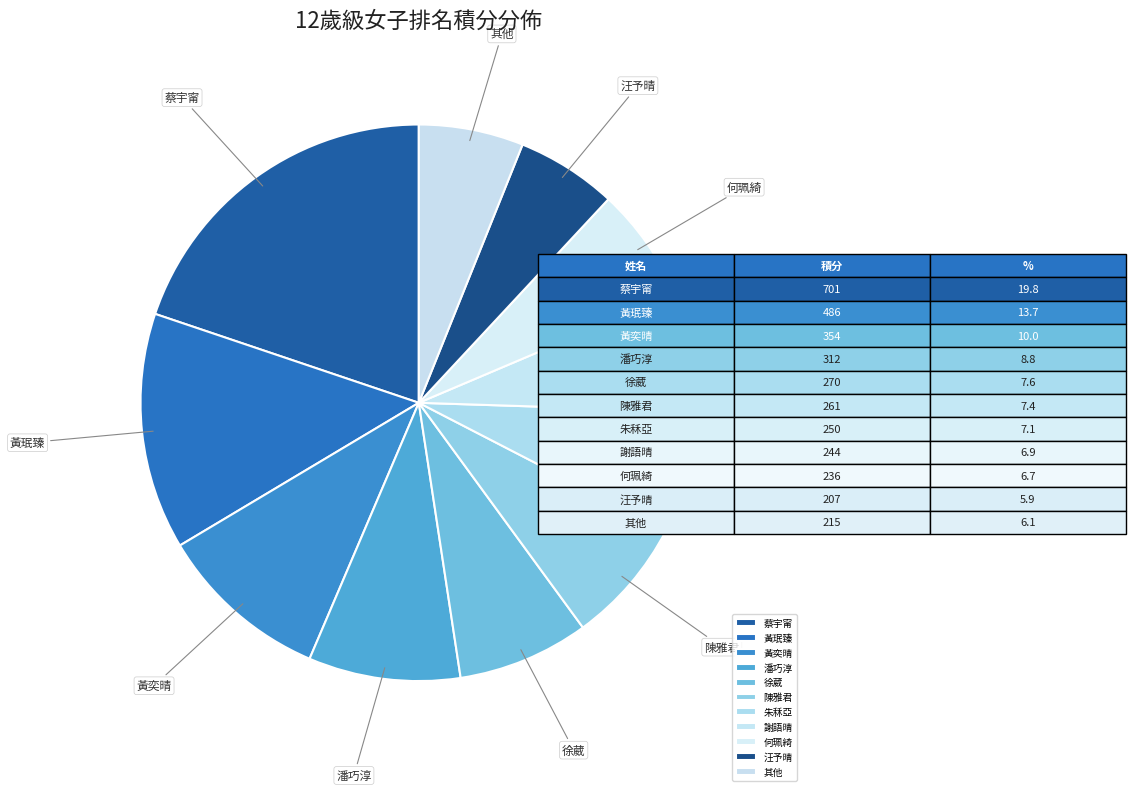

Which has a higher value, 蔡宇甯 or 汪予晴?

蔡宇甯